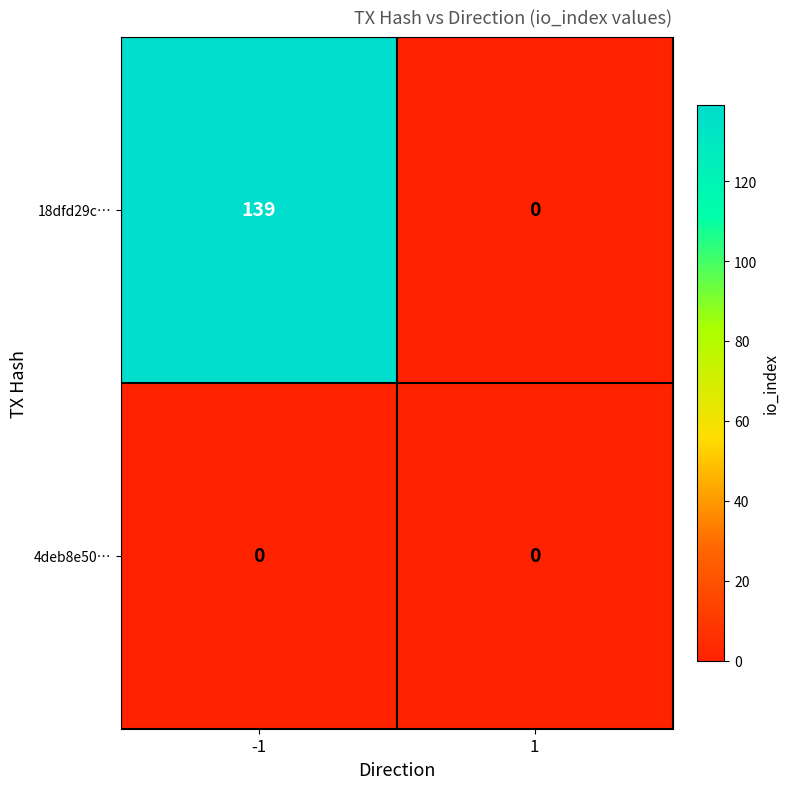

Is it true that 18dfd29c… equals 139 at -1?

True